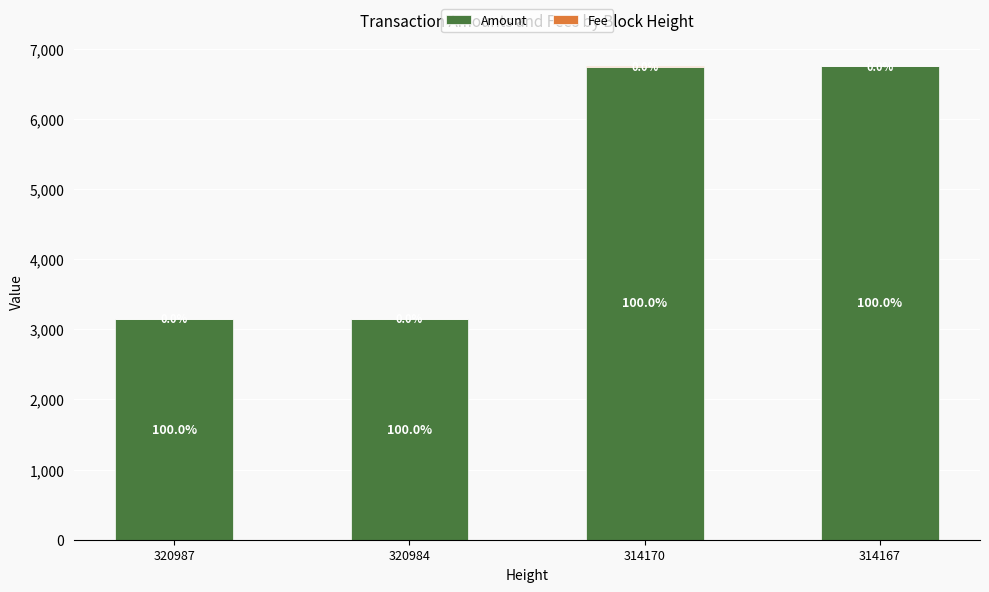

Which series has the widest spread of values?

Amount